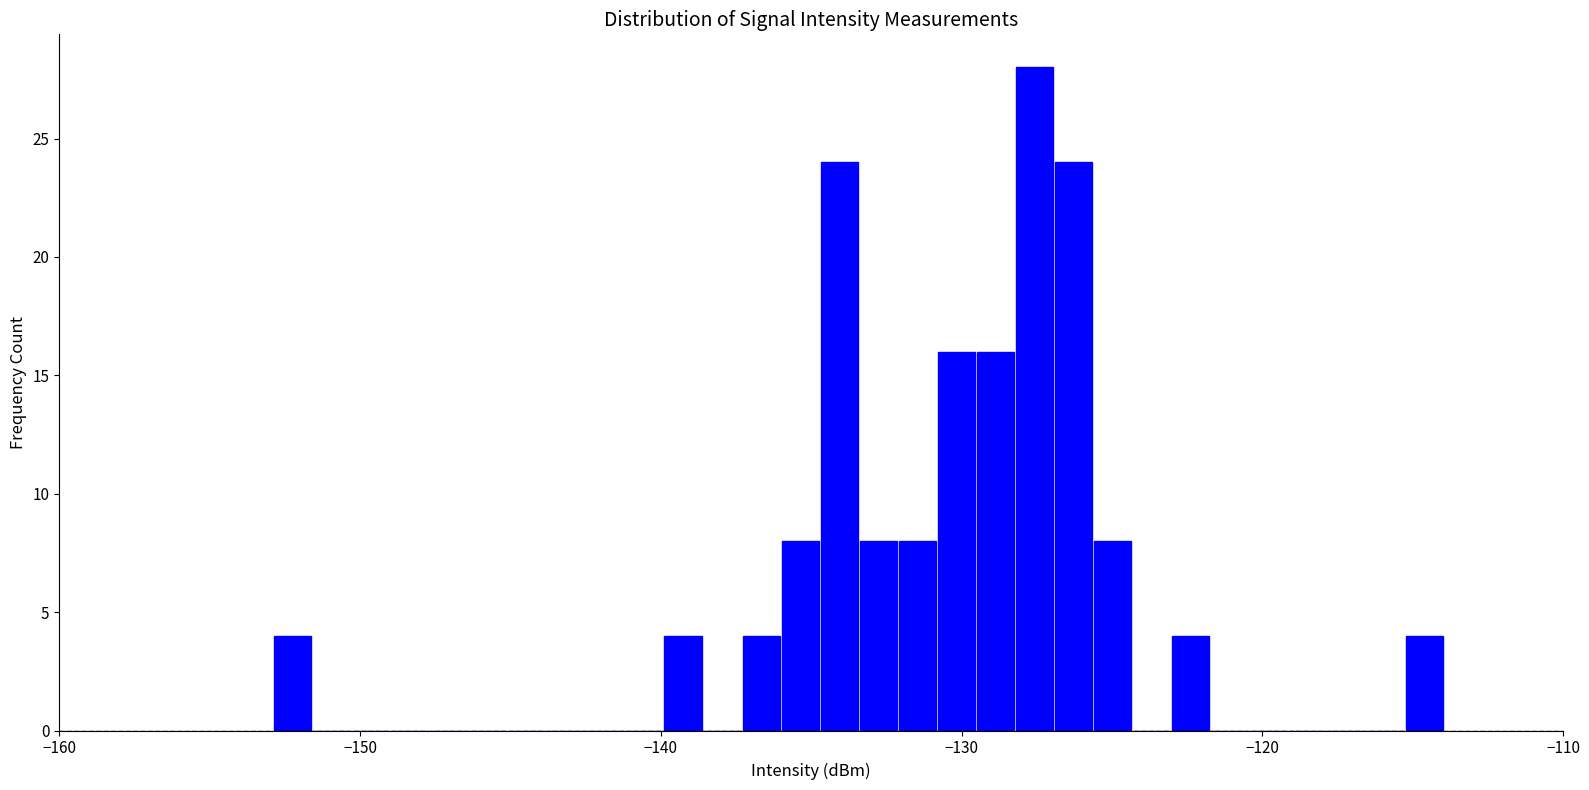

Around what value on the x-axis is the tallest bar? Give the approximate position of its centre, as read against the axis.

-128